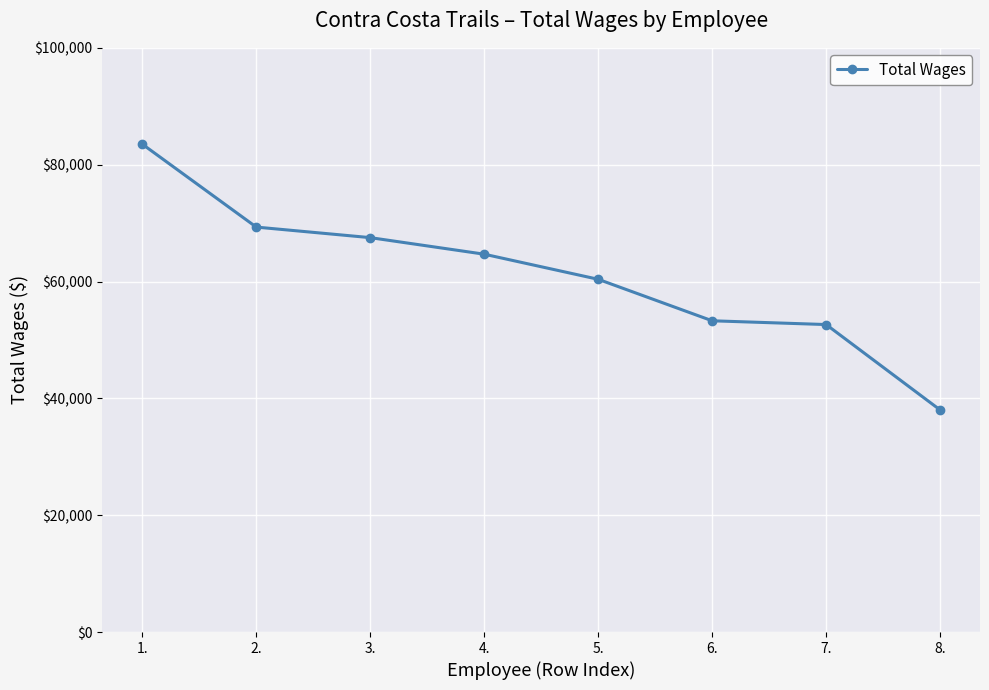

What is the change in value from 2. to 6.?

-16039